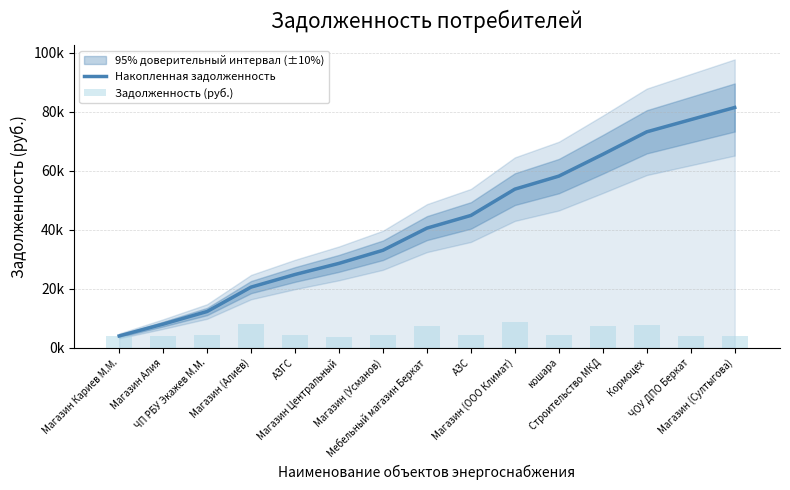

Reading left to right, extract all data points from this chart.

Накопленная задолженность: 4070.3	8082.7	12347.9	20615.0	24891.9	28660.3	33101.6	40601.7	44904.4	53813.6	58226.8	65612.1	73238.4	77365.7	81481.7
Задолженность (руб.): 4070.3	4012.4	4265.2	8267.1	4276.8	3768.4	4441.3	7500.1	4302.7	8909.2	4413.2	7385.3	7626.3	4127.3	4116.0